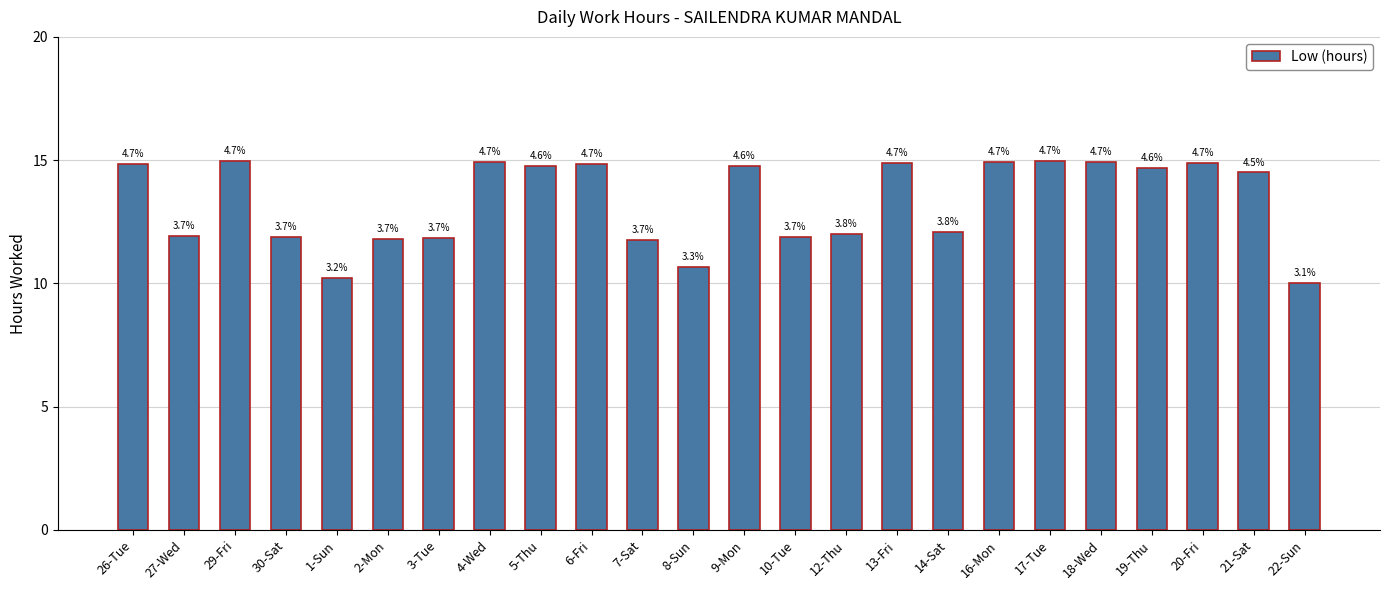

How many bars are there in total?

24